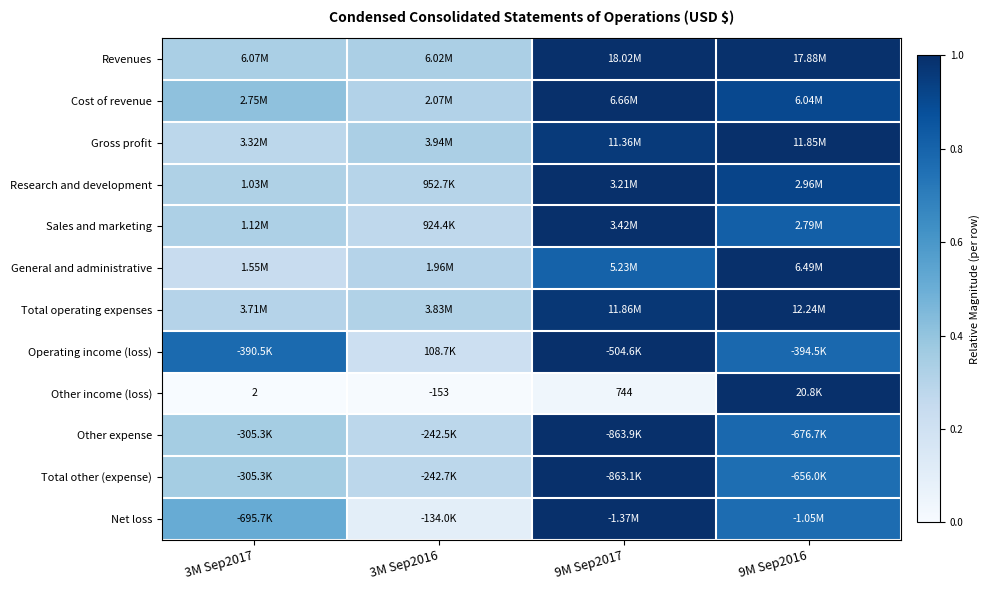

At how many categories does at least one series exceed 0?

4